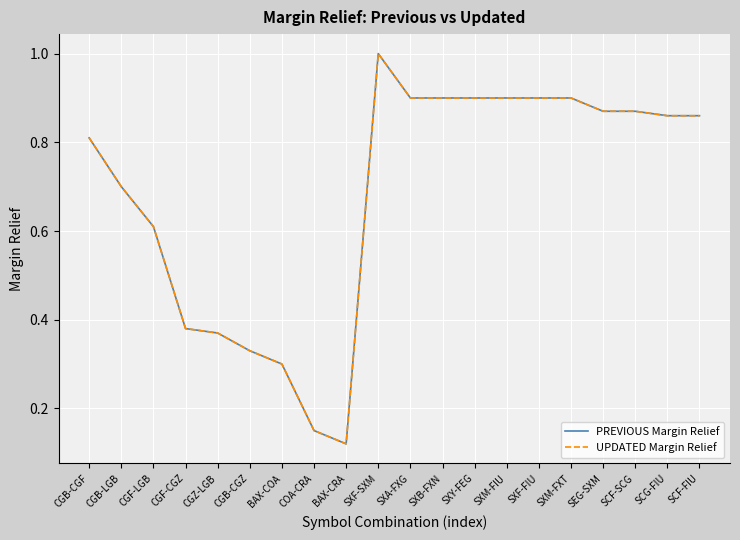

Is this an area chart (filled region under the line)?

No